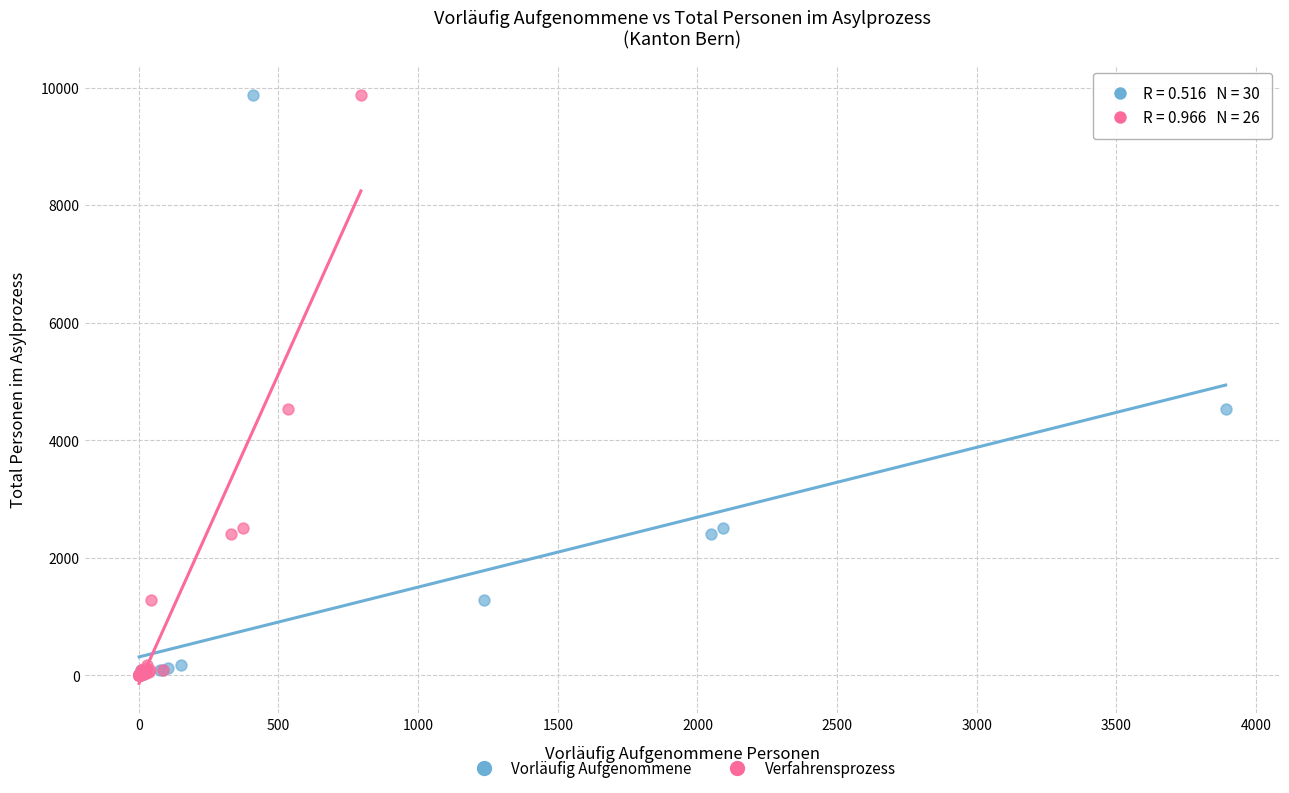

What are all the series names shown in the legend?

Vorläufig Aufgenommene, Verfahrensprozess